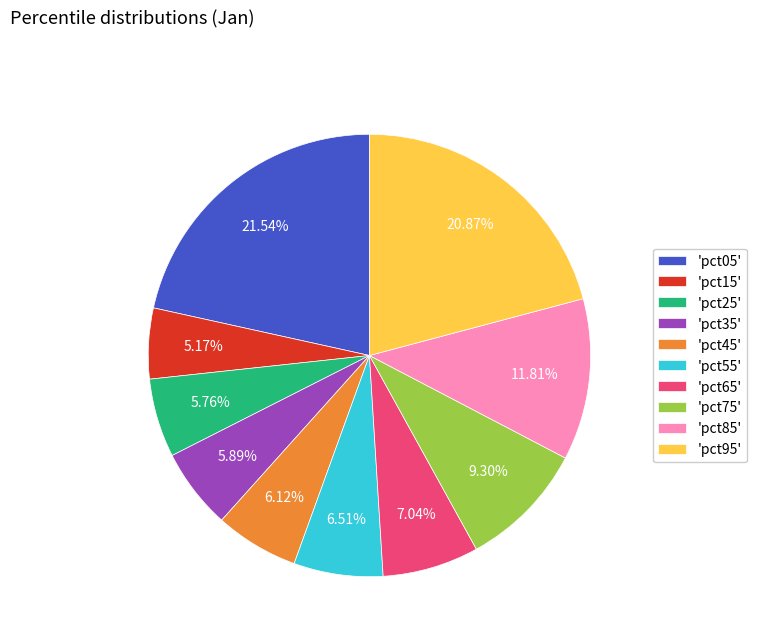

How many slices are in this pie chart?

10